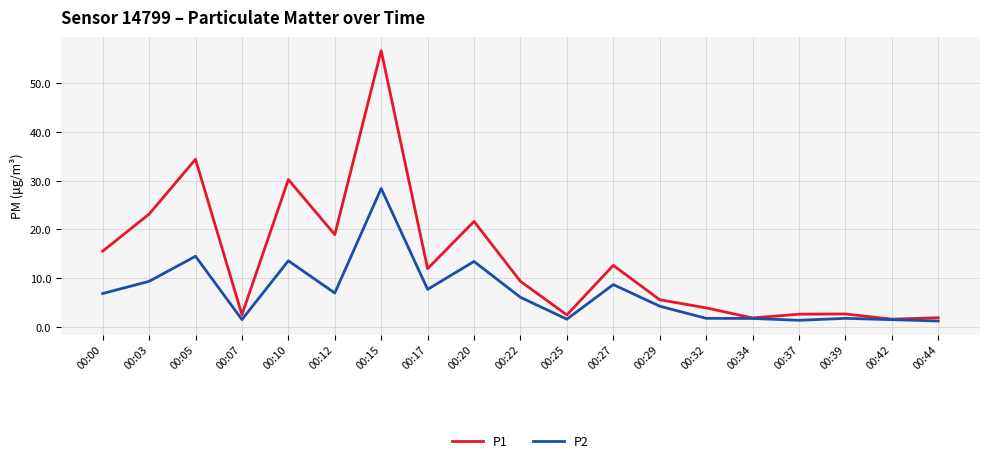

At which category does P1 reach its first local peak?

00:05